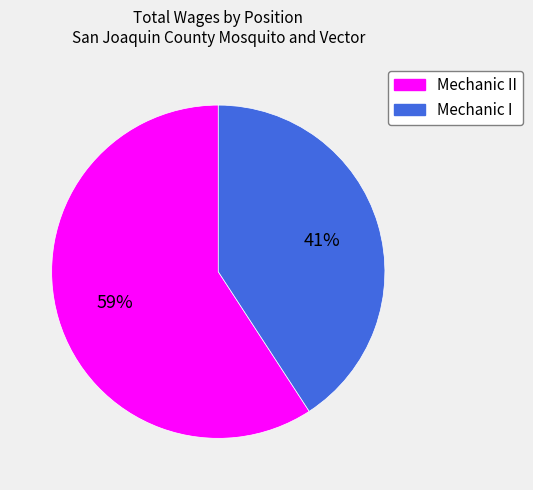

To the nearest percent, what is the difference between the largest and smallest slice percentages?

18%